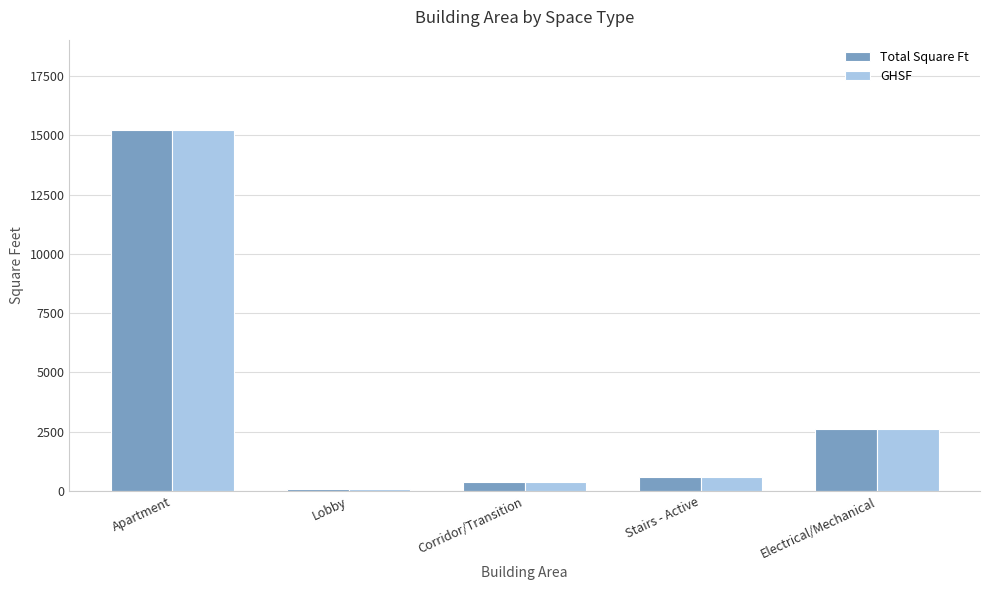

What is the greatest value displayed?

15227.0